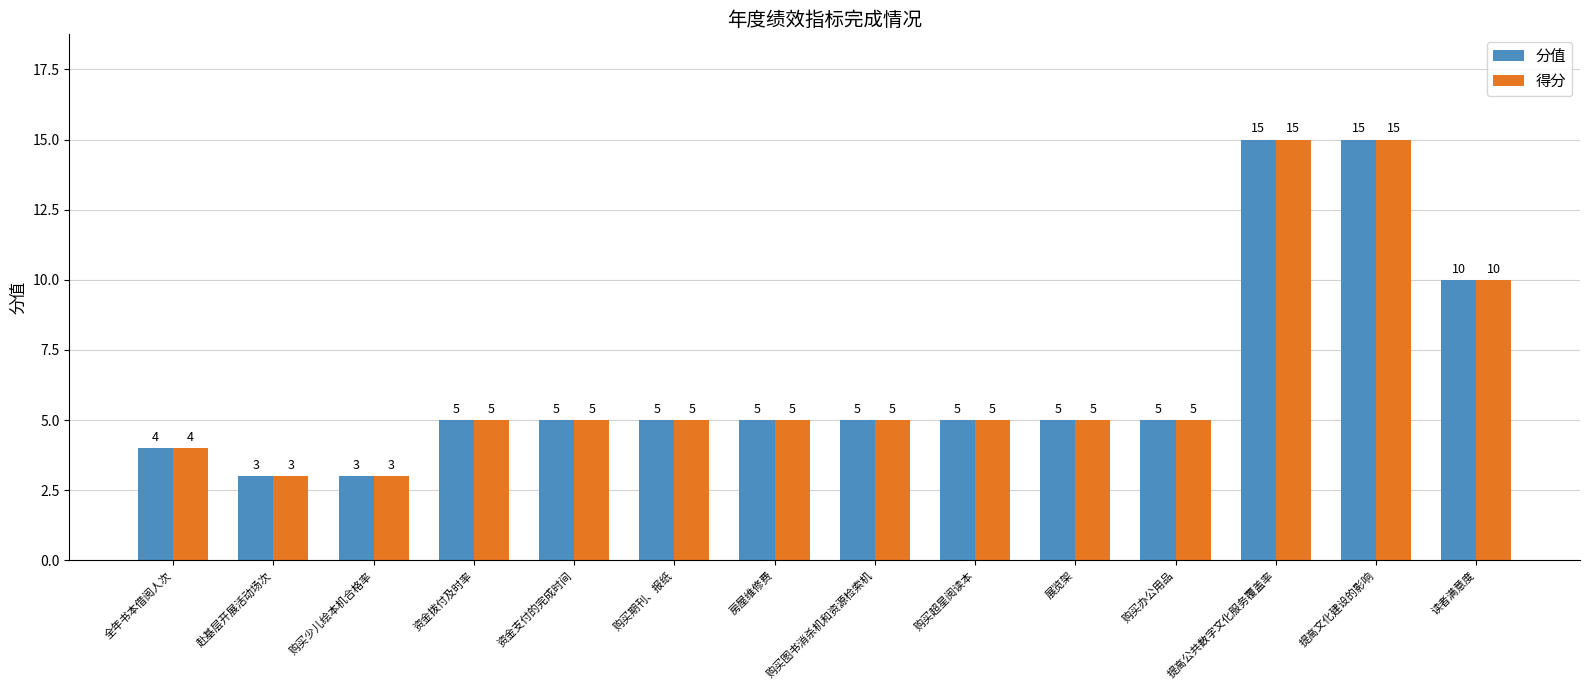

What position from the right is 购买少儿绘本机合格率?

12